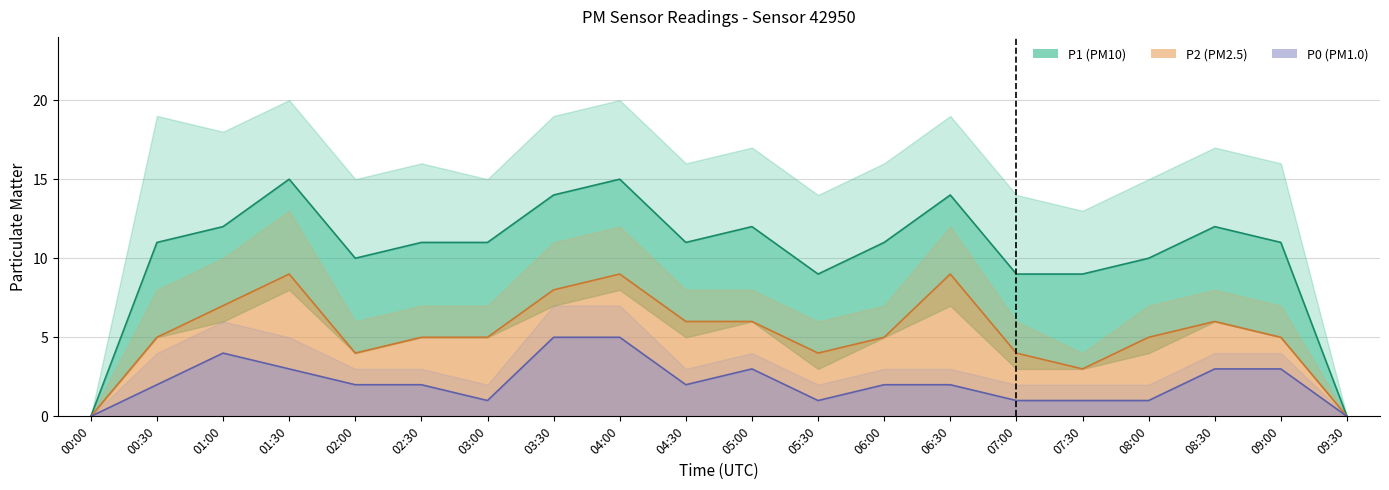

How many series are shown in this chart?

3